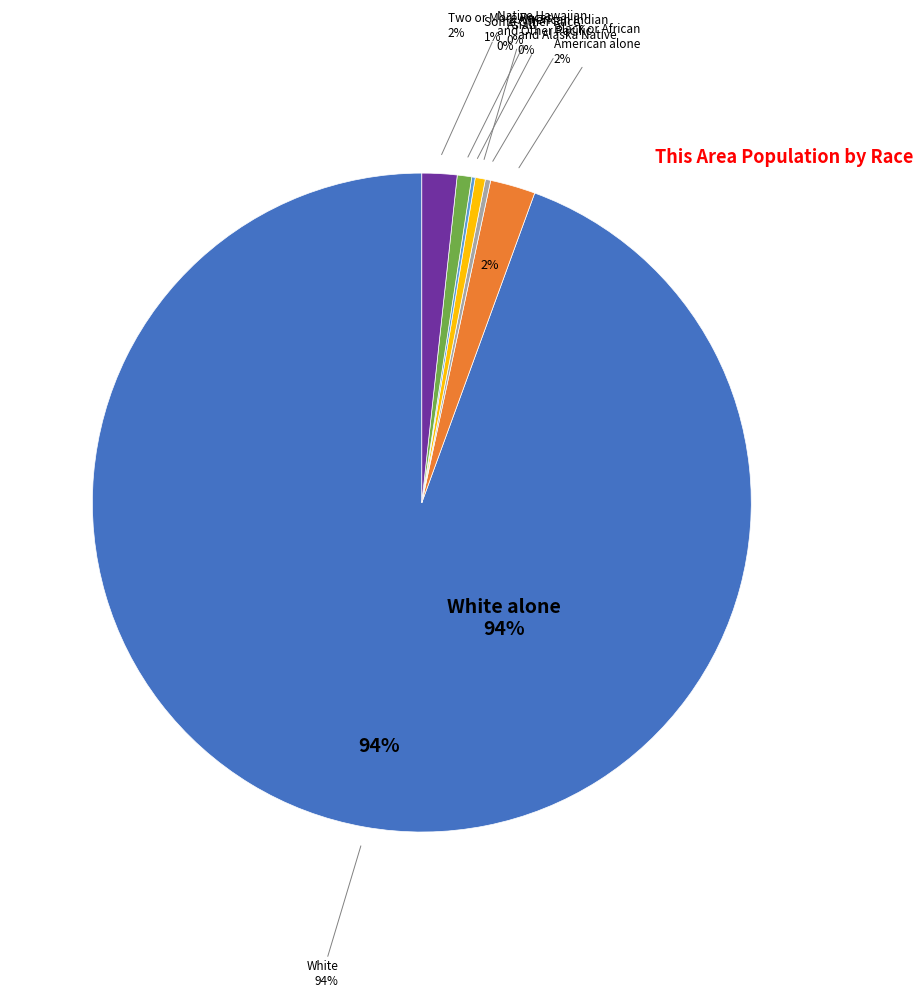

Which slice is the largest?

White alone